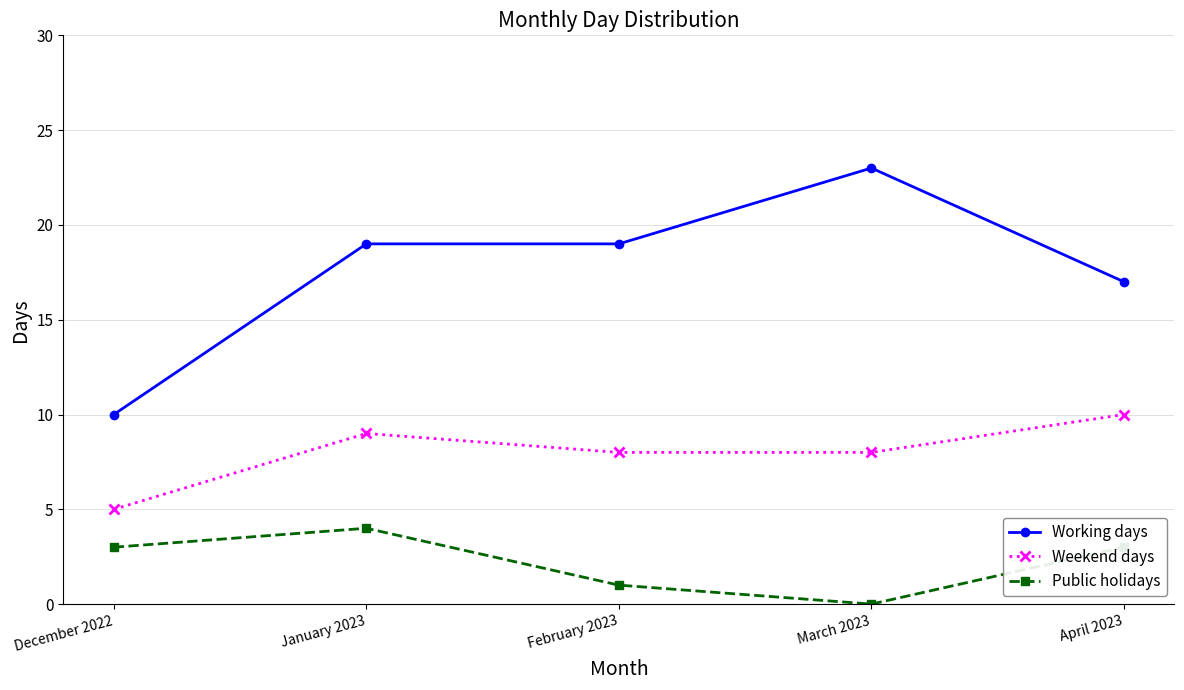

What is the difference between the highest and lowest values at December 2022?

7